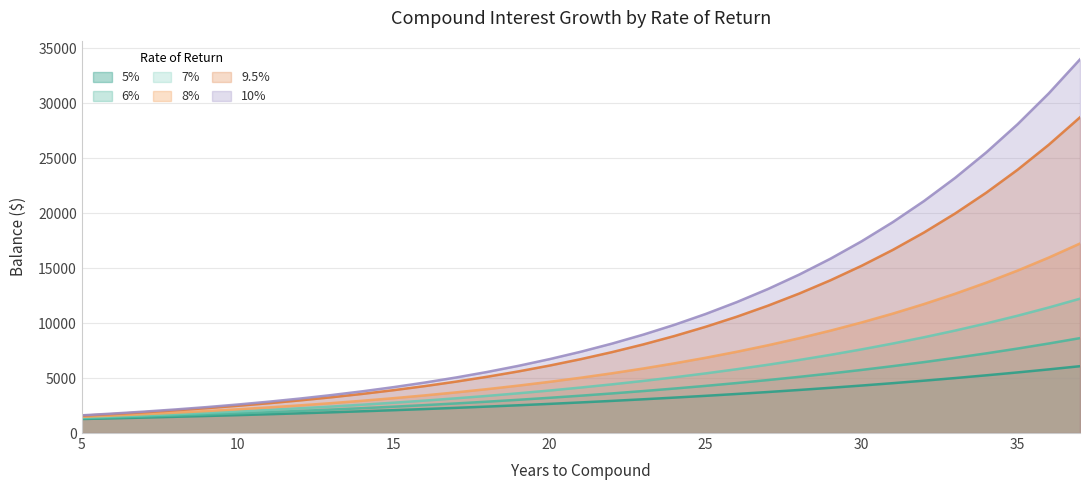

How many lines are shown in the chart?

6